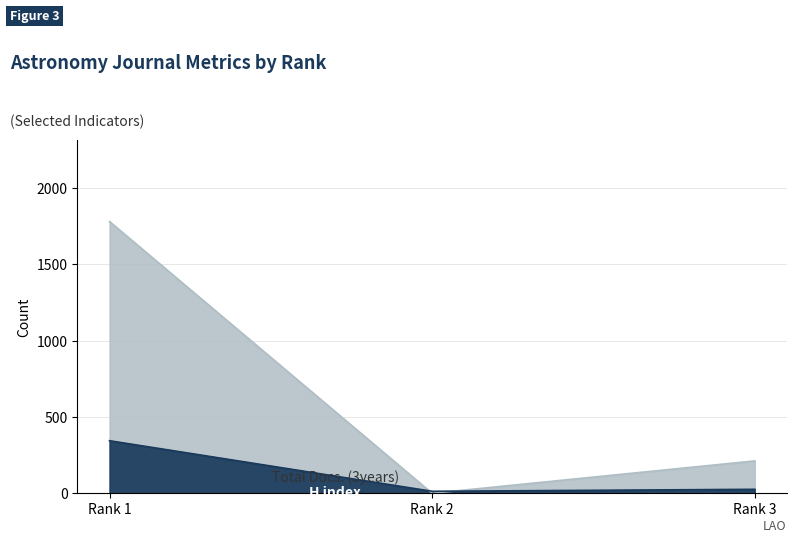

At how many categories does at least one series exceed 1649?

1